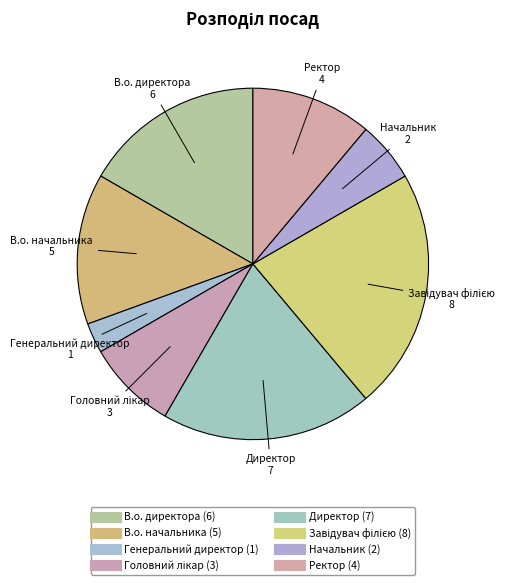

What percentage is the Начальник slice, to the nearest percent?

6%